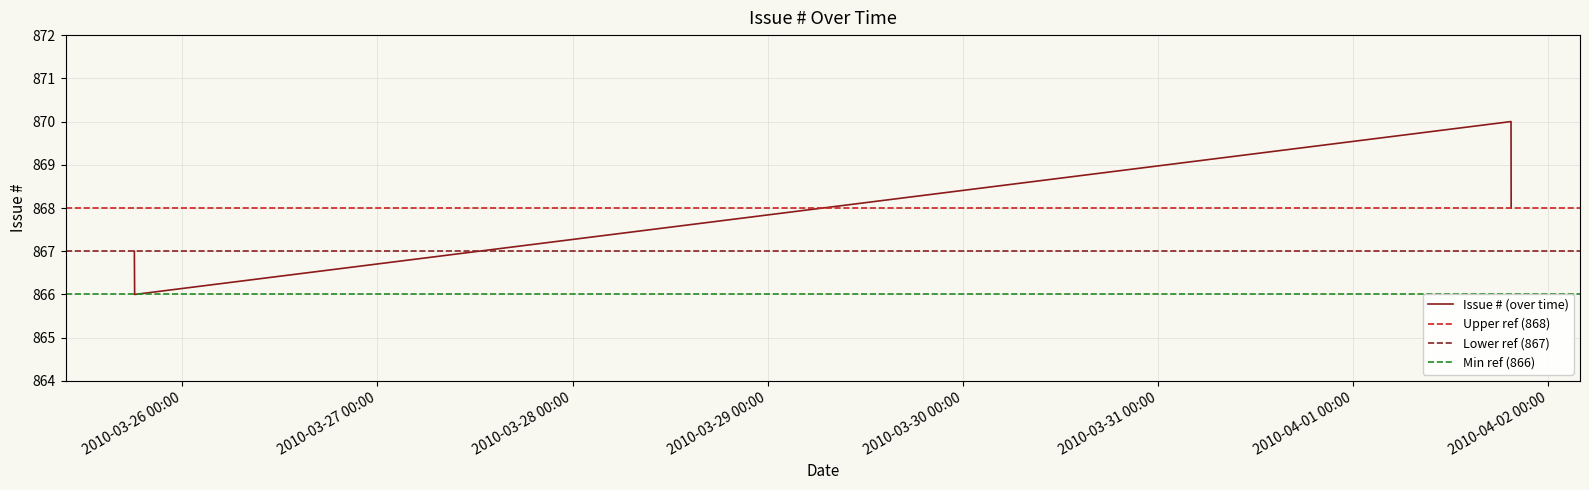

True or false: Issue # (over time) has more than 0 points higher than both neighbors.

True